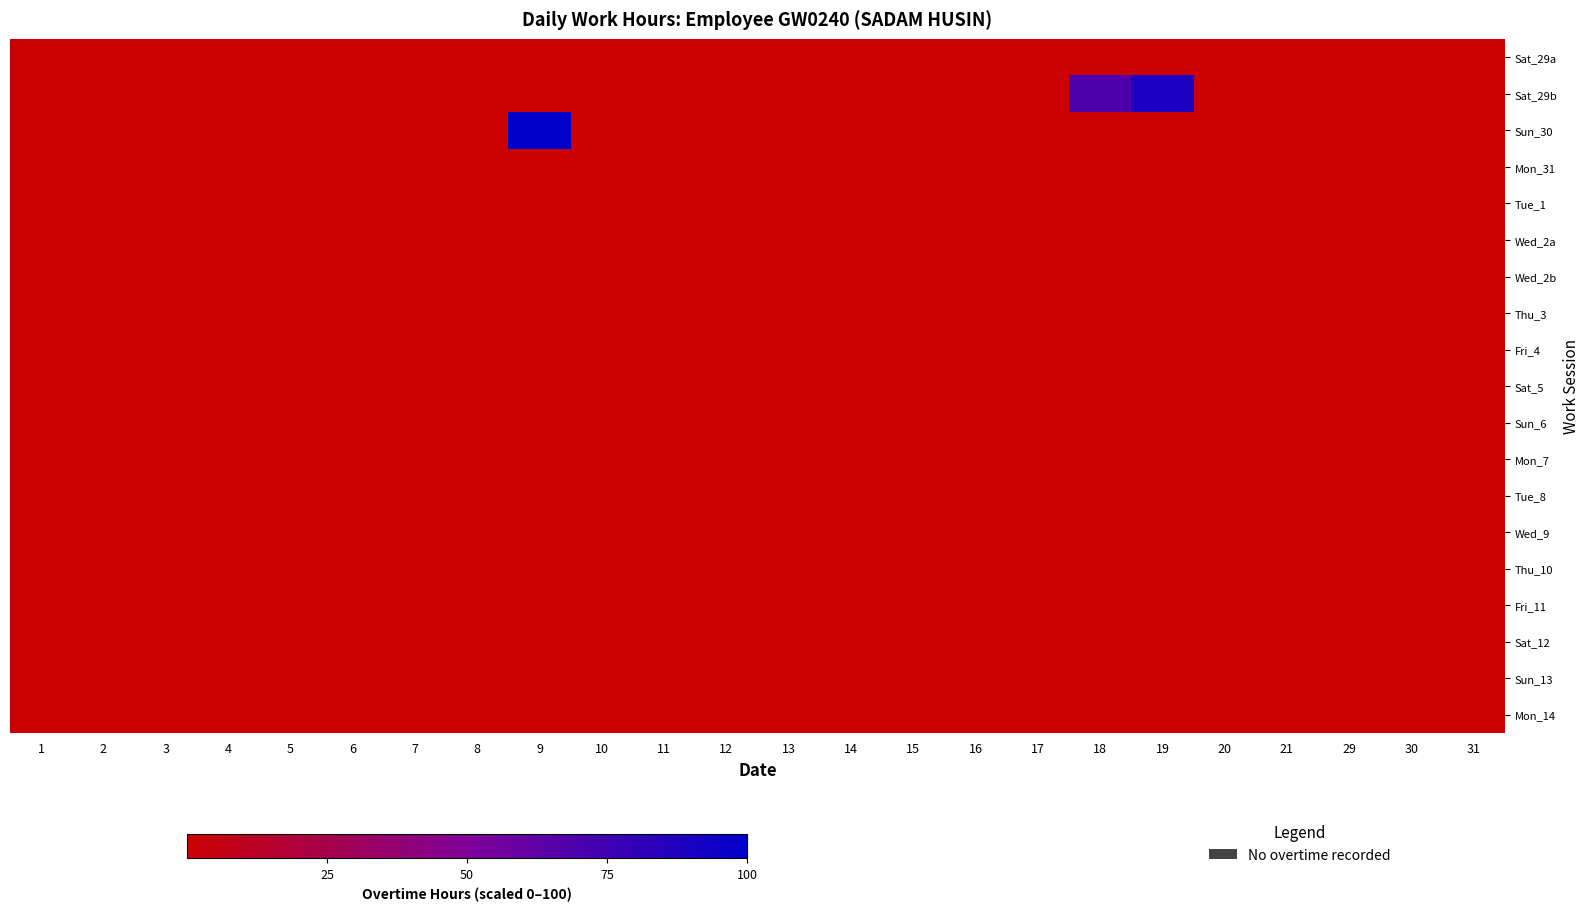

Count the number of data series in this chart.

19